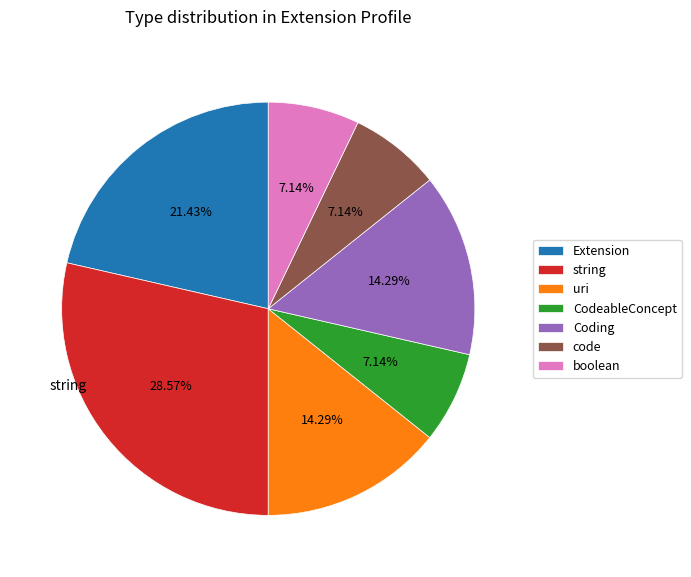

How many slices are in this pie chart?

7